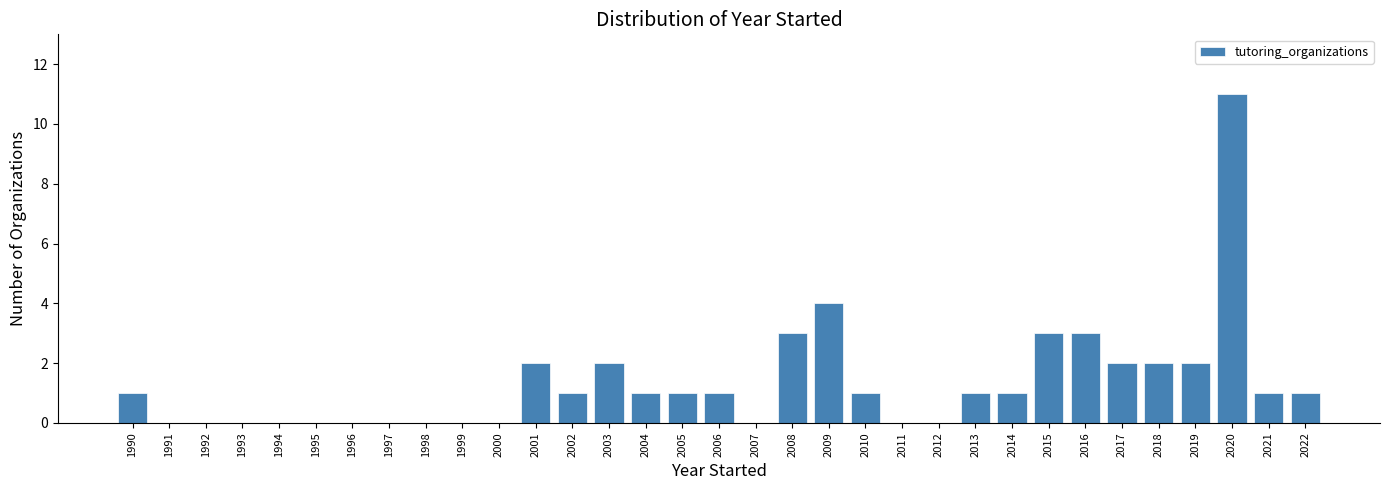

What is the greatest value displayed?

11